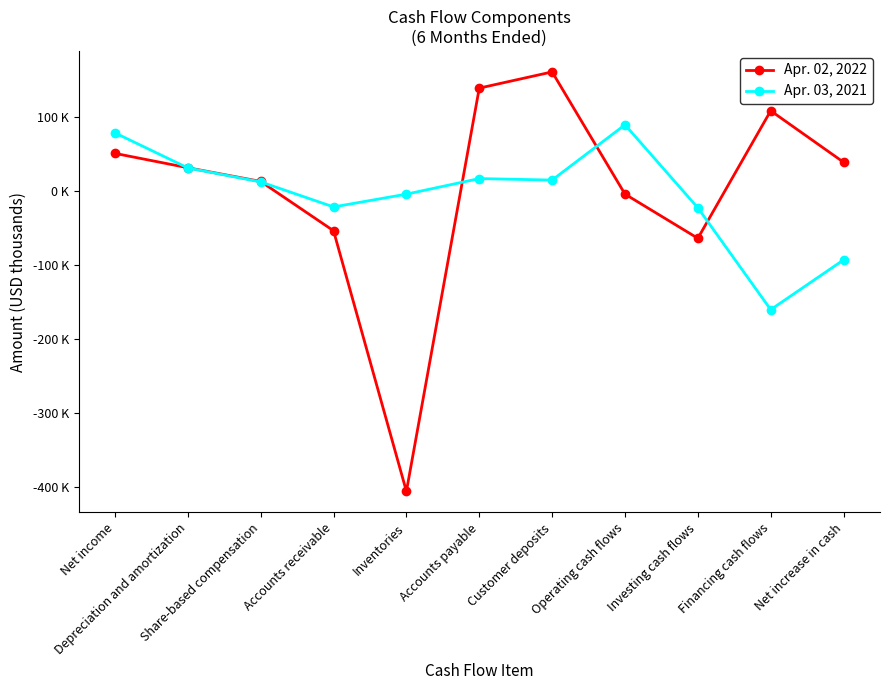

What is the value of the Apr. 02, 2022 point at the 3rd from the left?

12437